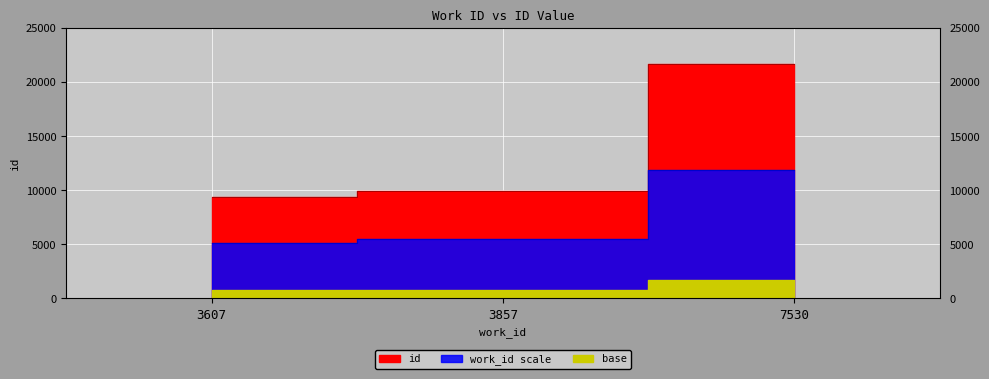

What is the value of the 3rd point from the left?

21640